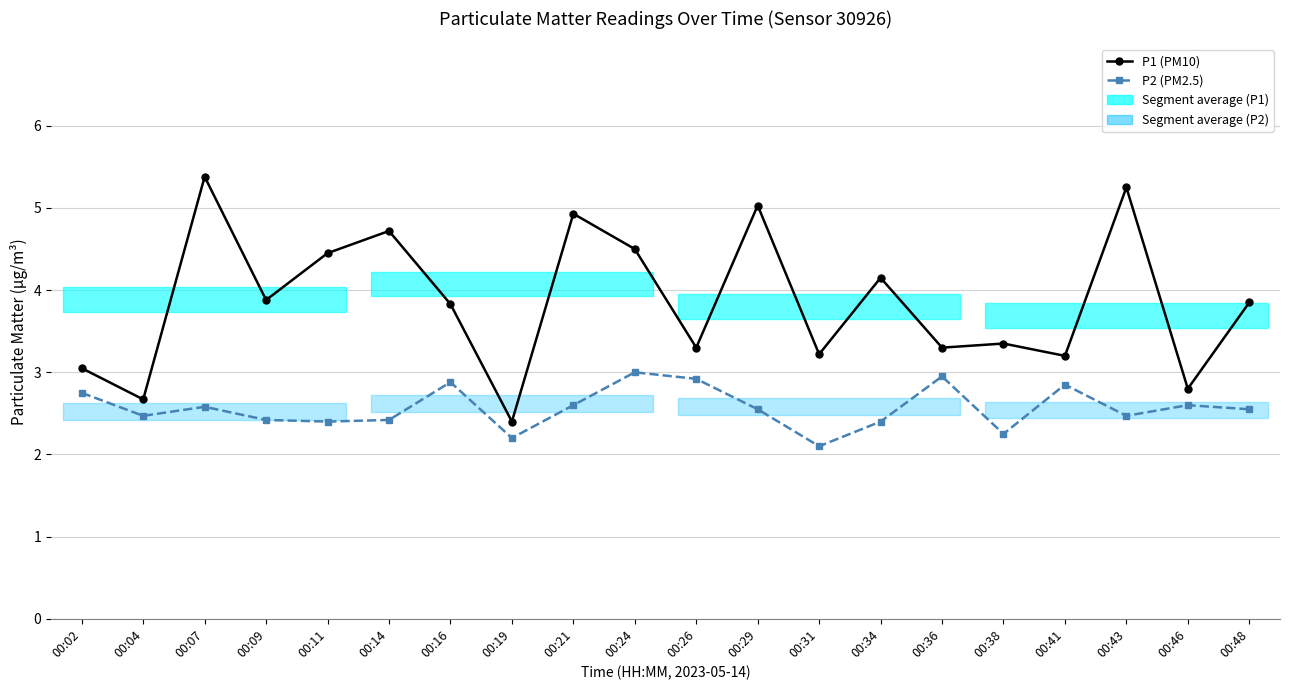

What is the value of the P2 (PM2.5) point at the 20th from the left?

2.5